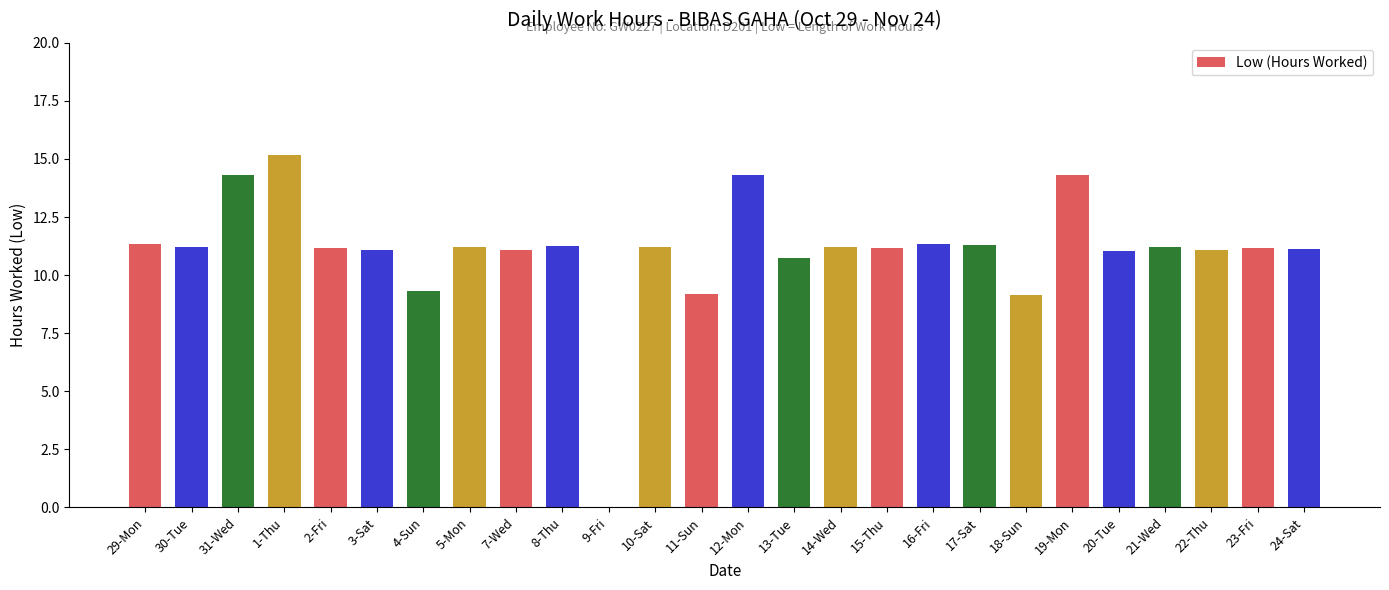

How many data points does each series have?

26